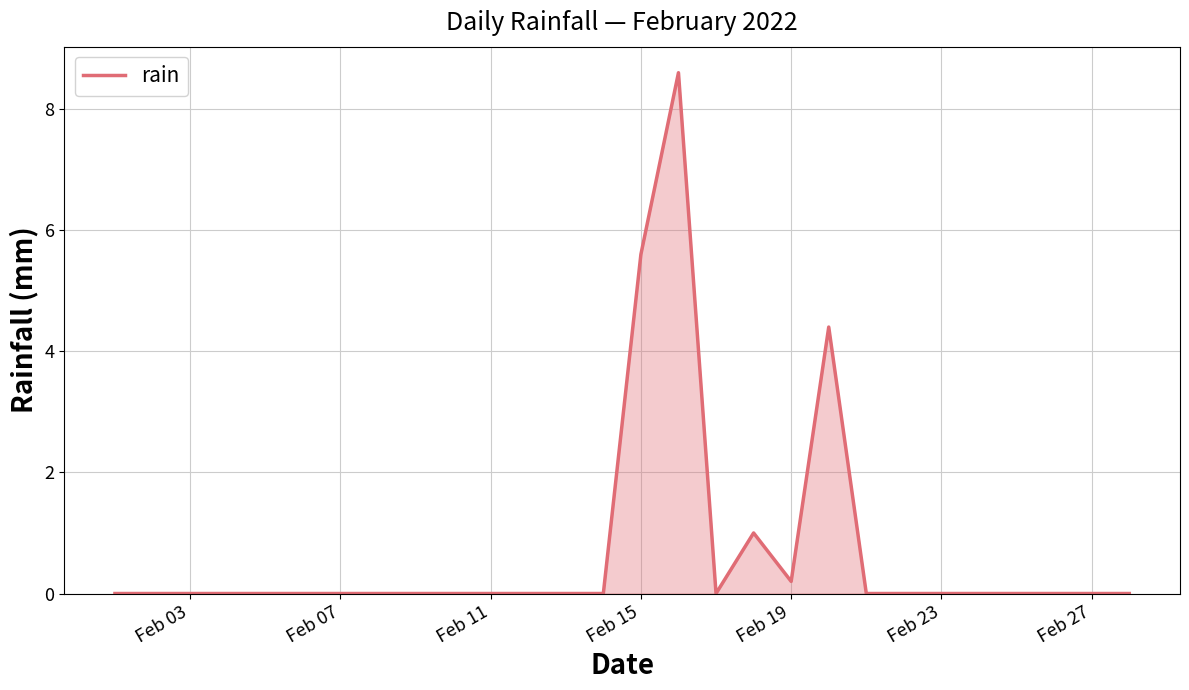

Does the chart have visible grid lines?

Yes